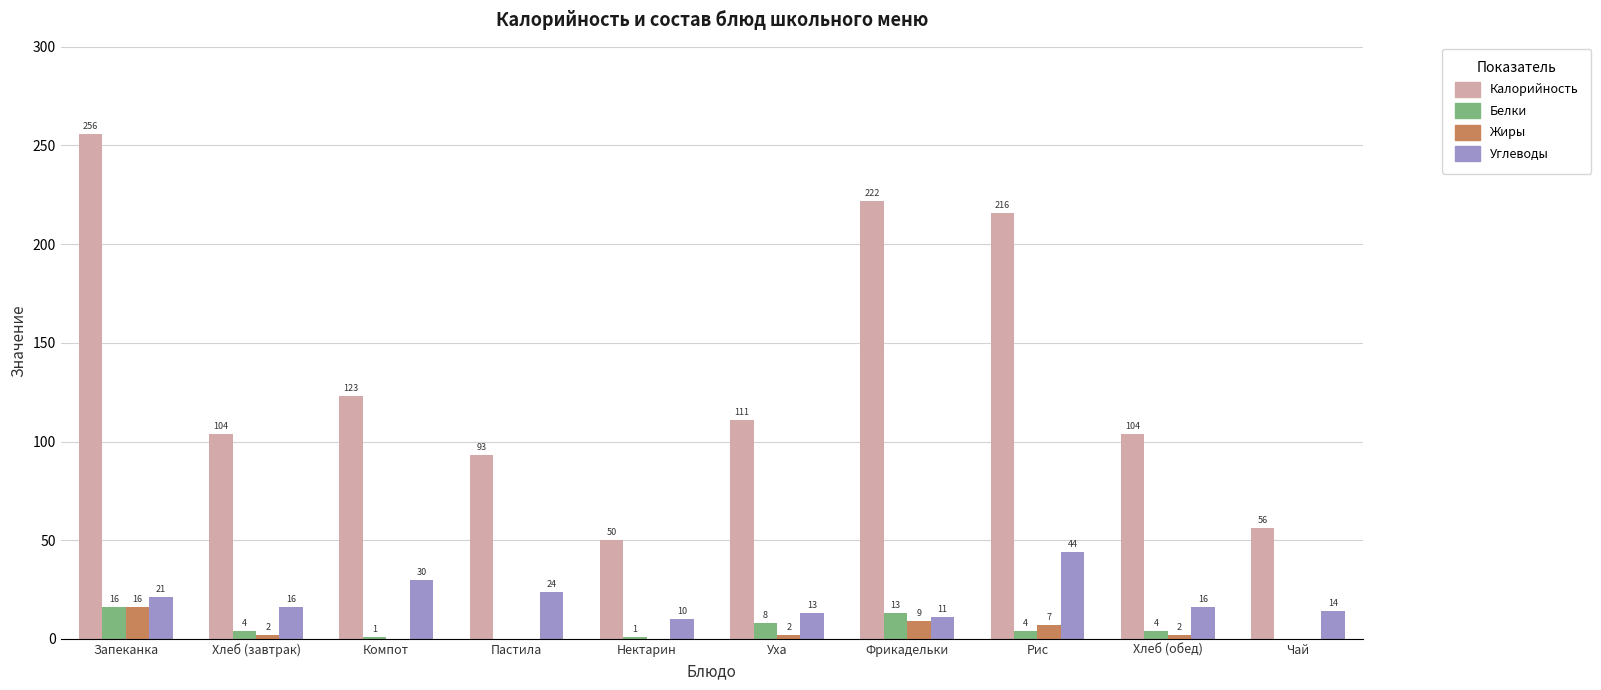

How many groups of bars are there?

10